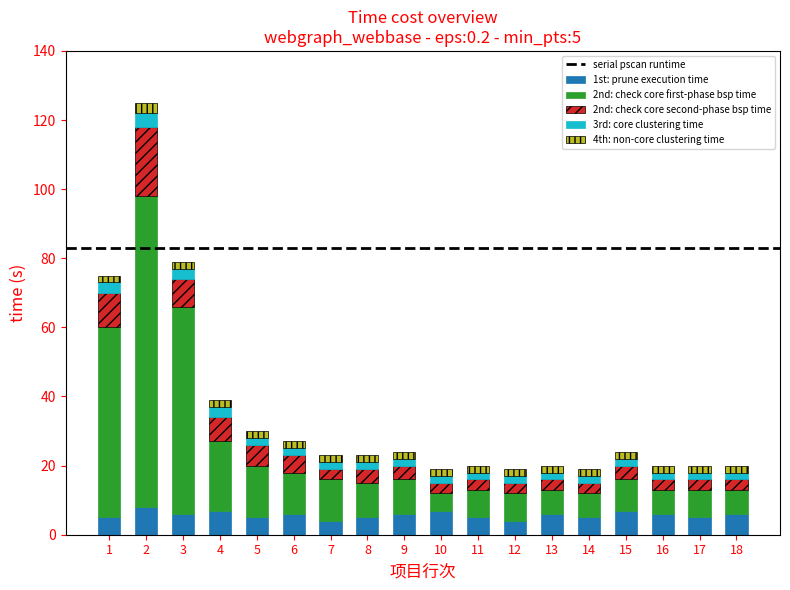

True or false: 1st: prune execution time has a value of 6 at 6.

True